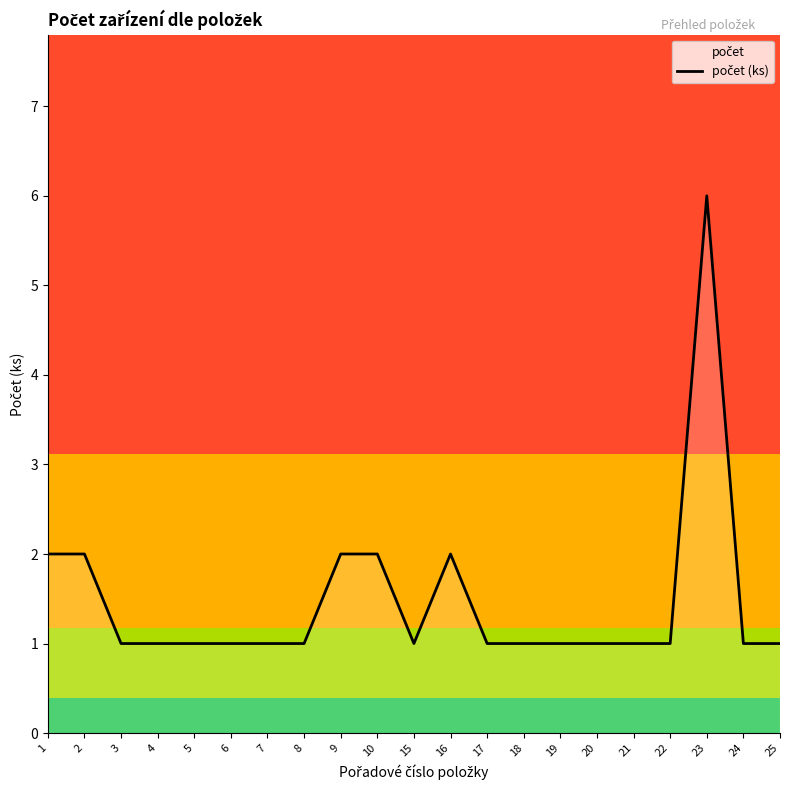

List the labels in order of value, largest first.

23, 1, 2, 9, 10, 16, 3, 4, 5, 6, 7, 8, 15, 17, 18, 19, 20, 21, 22, 24, 25